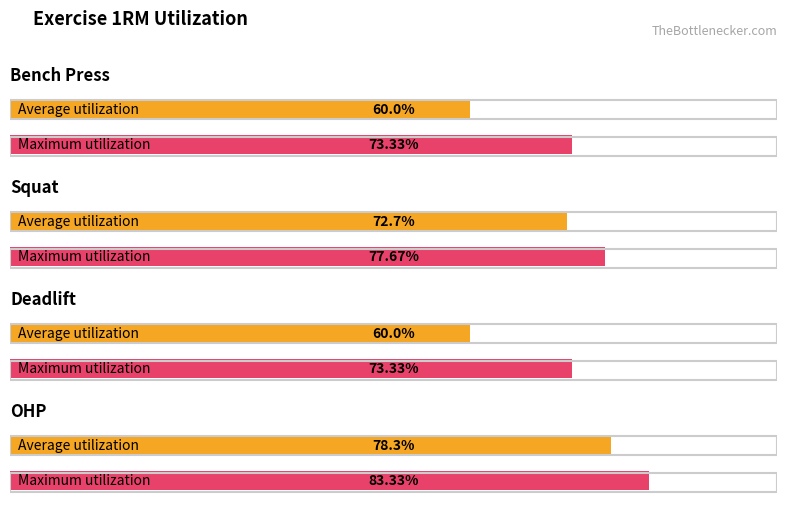

What is the difference between the maximum and minimum values in the Maximum utilization series?

0.1